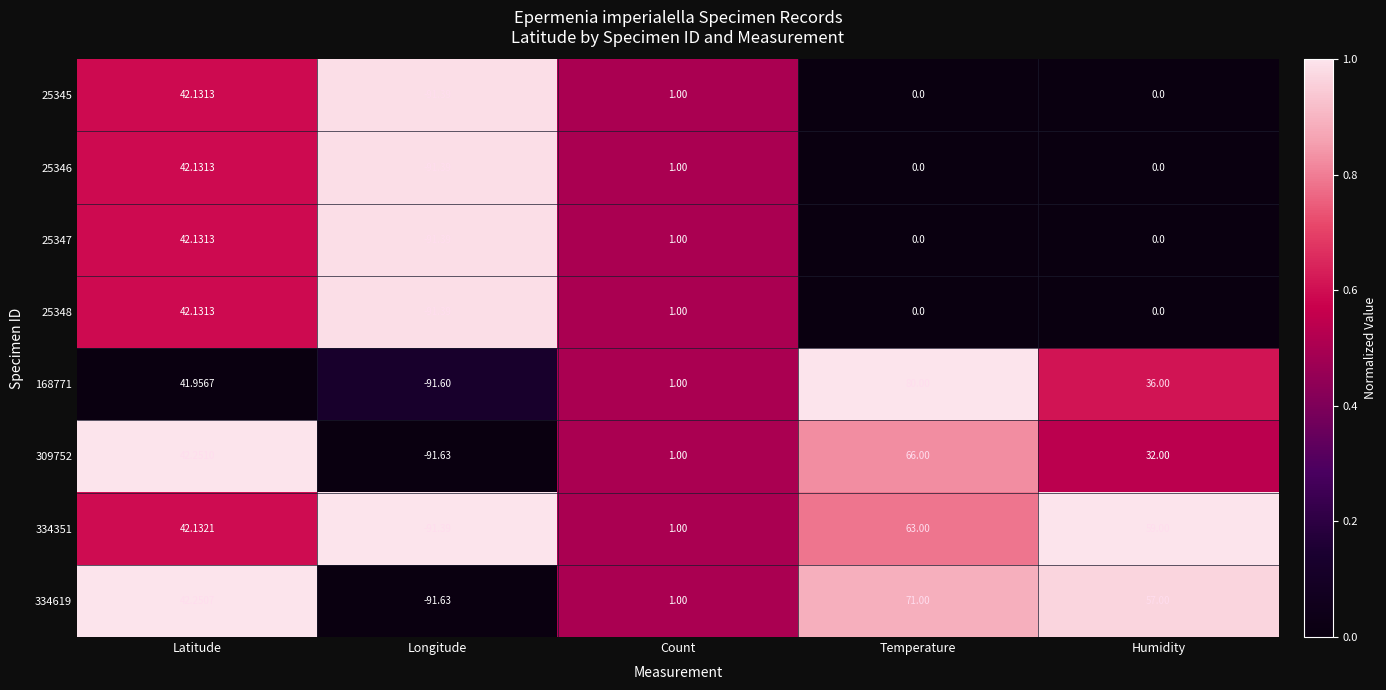

Count the number of data series in this chart.

8